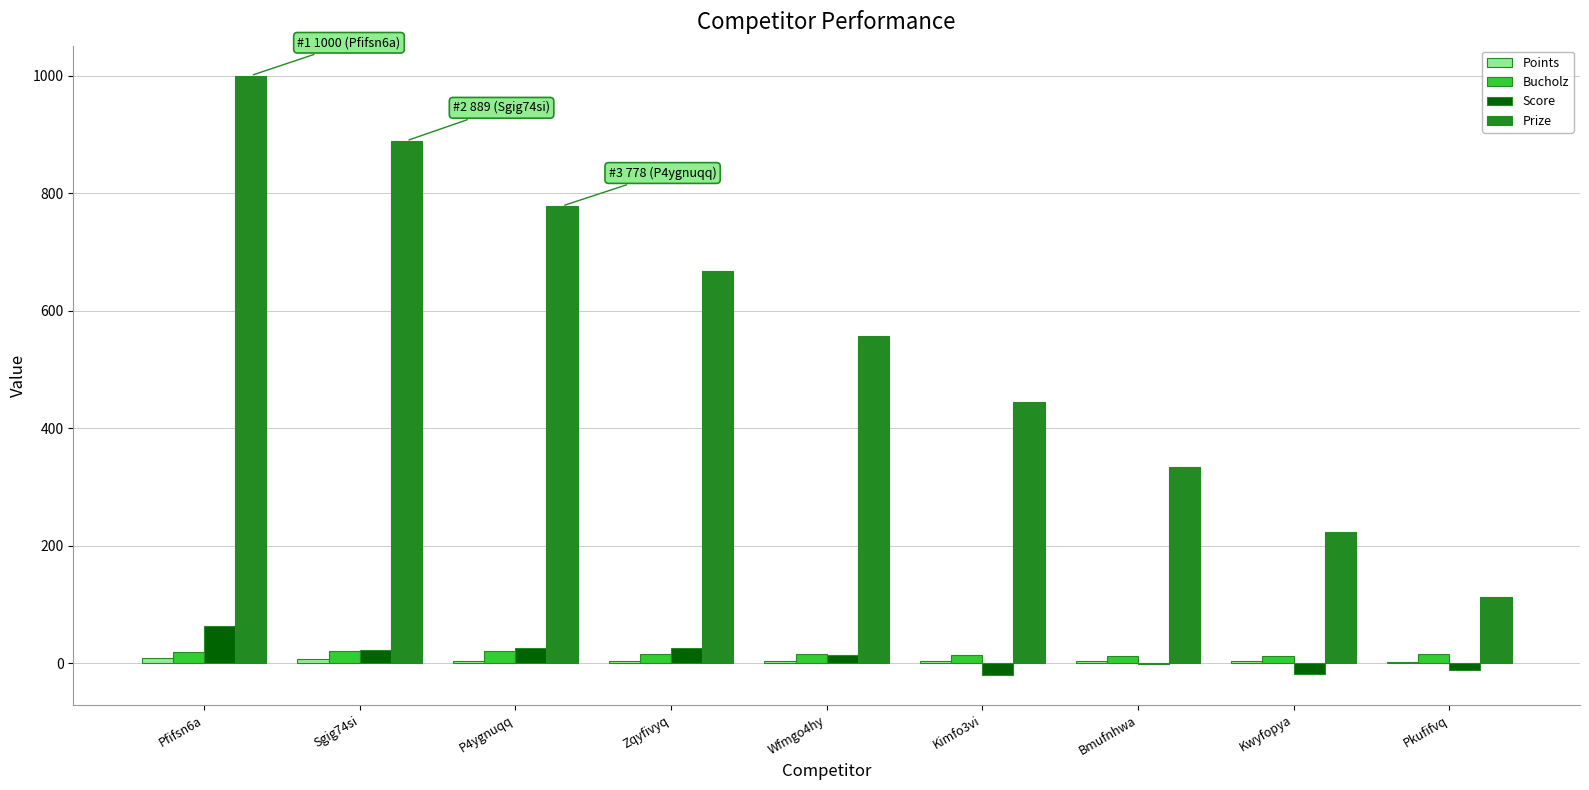

How many data points does each series have?

9